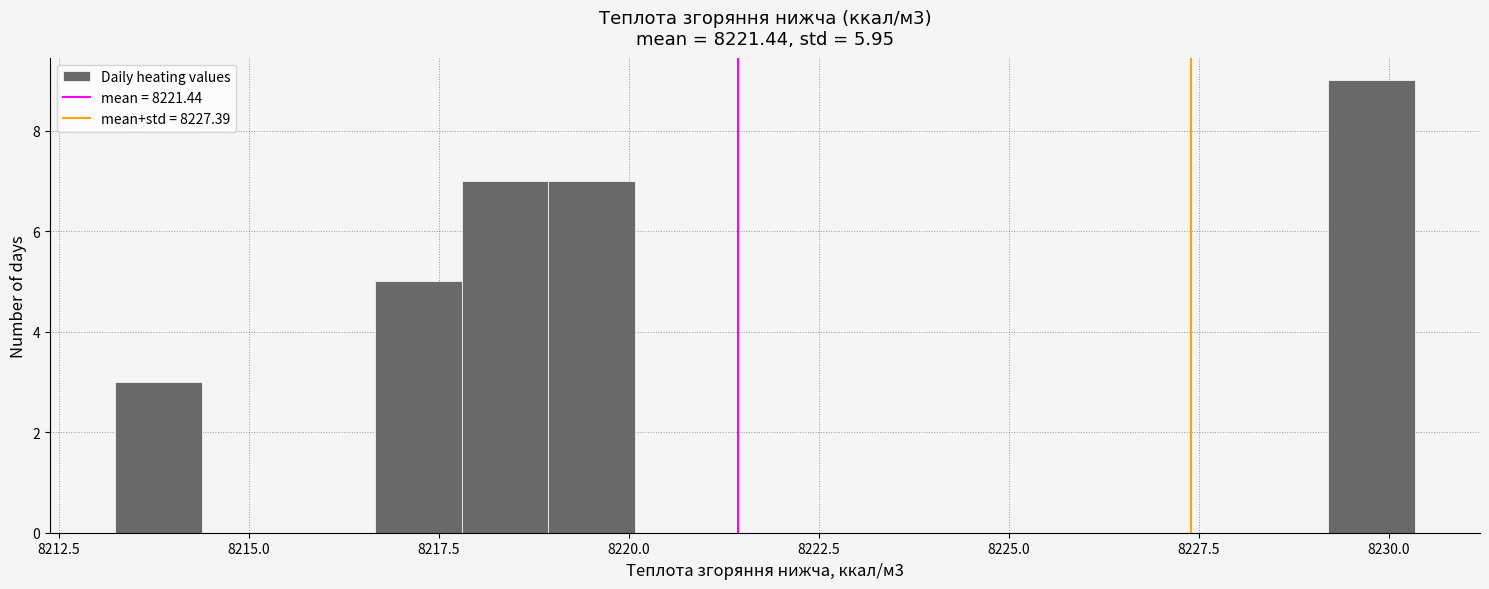

Read against the x-axis, roughly where is the centre of the tallest bar?

8230.0